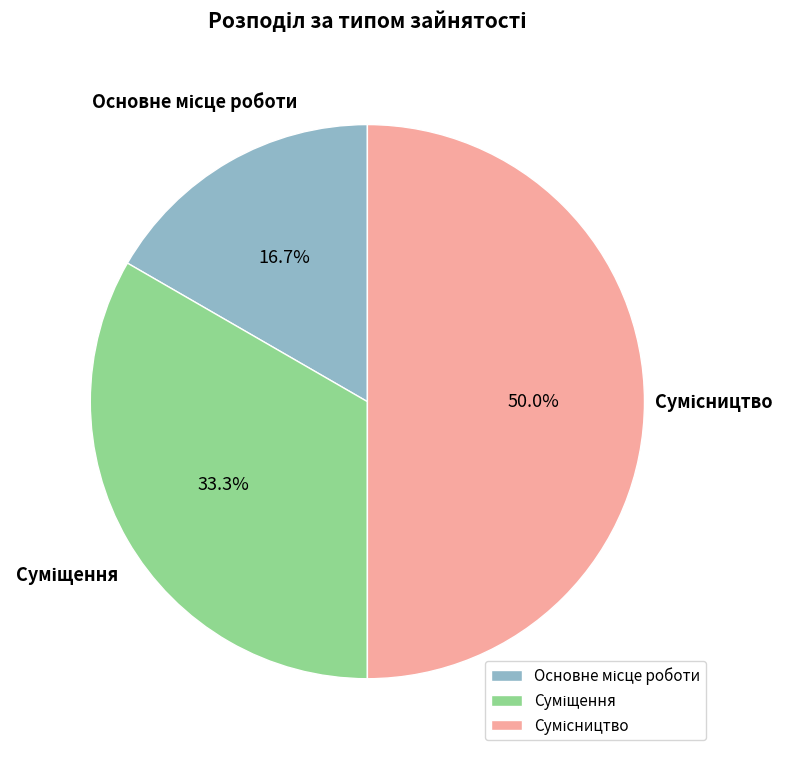

How many slices are in this pie chart?

3